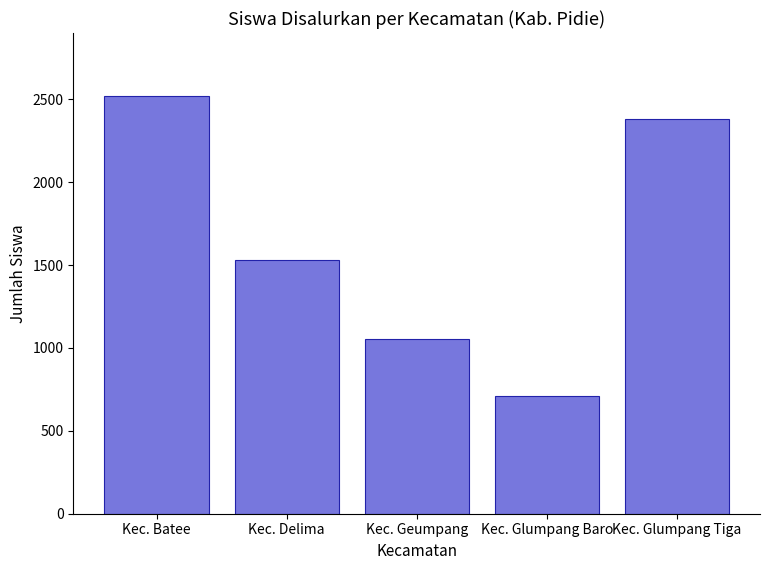

Read the value at Kec. Glumpang Baro, to the nearest 10.

710